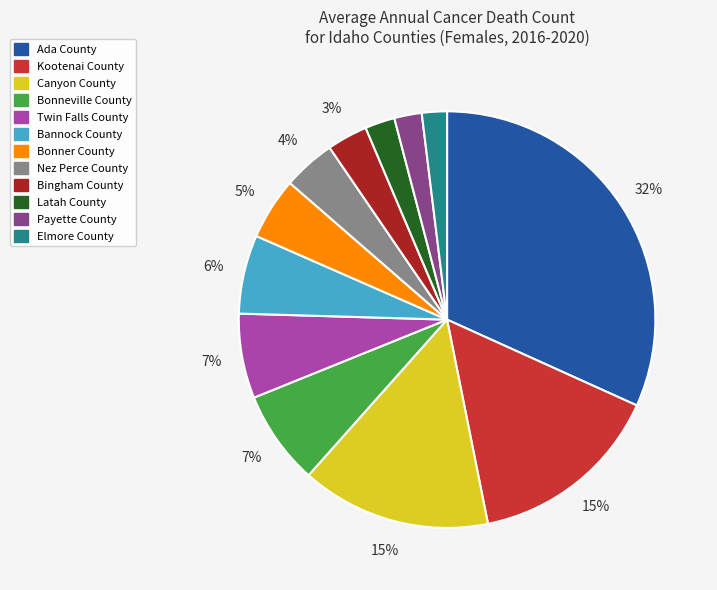

Do Ada County and Bannock County together represent more than half of the pie?

No